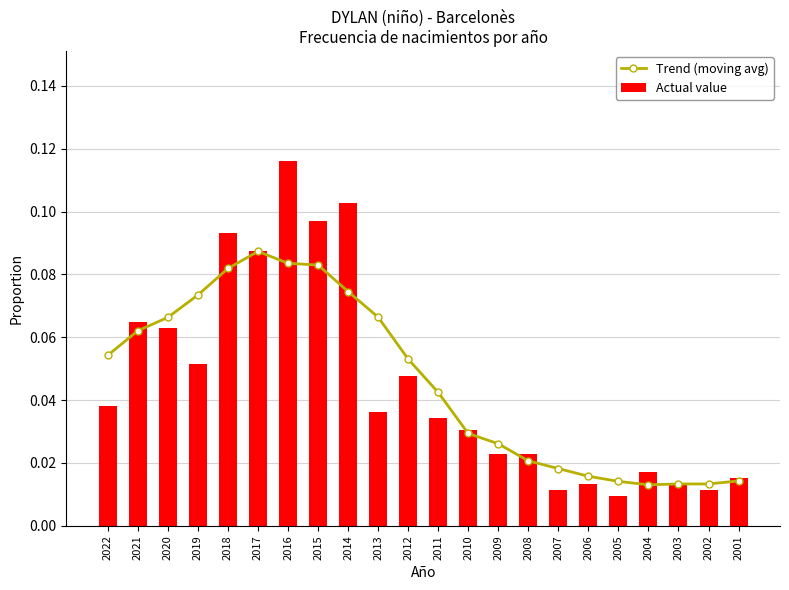

Rank the series by their maximum value, from highest to lowest.

Actual value, Trend (moving avg)